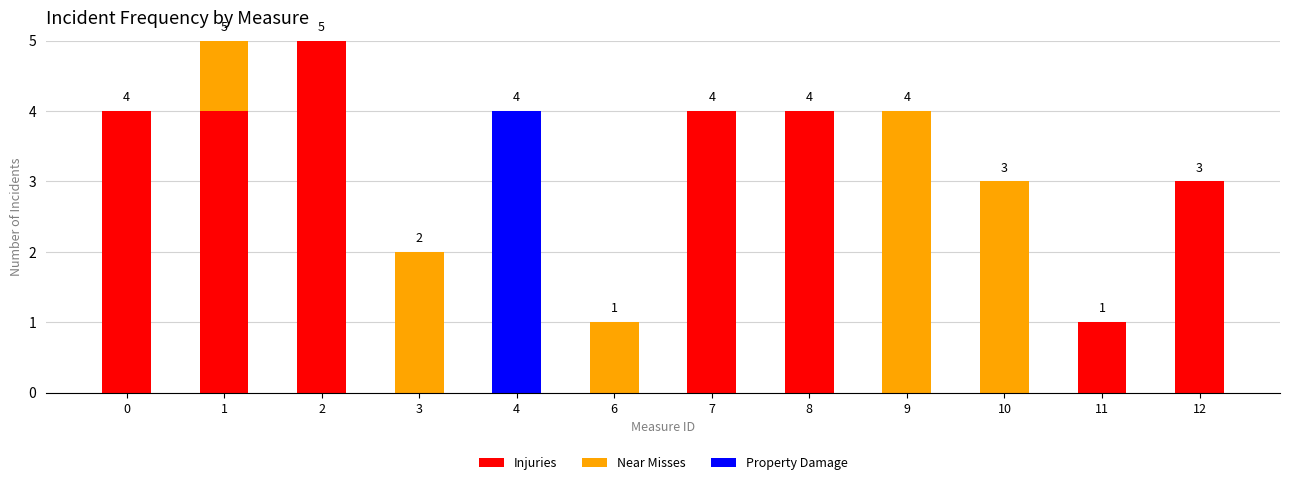

What is the maximum value for Injuries?

5